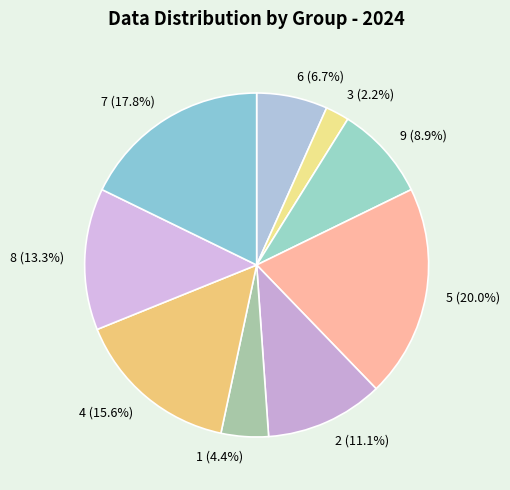

Between 4 and 5, which is larger?

5